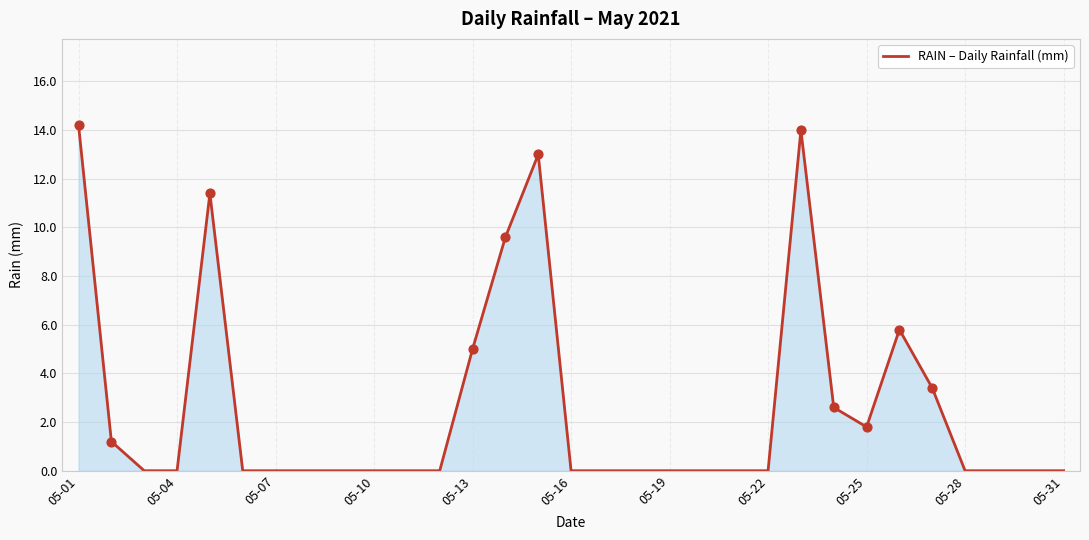

What is the difference between the maximum and minimum values?

14.2